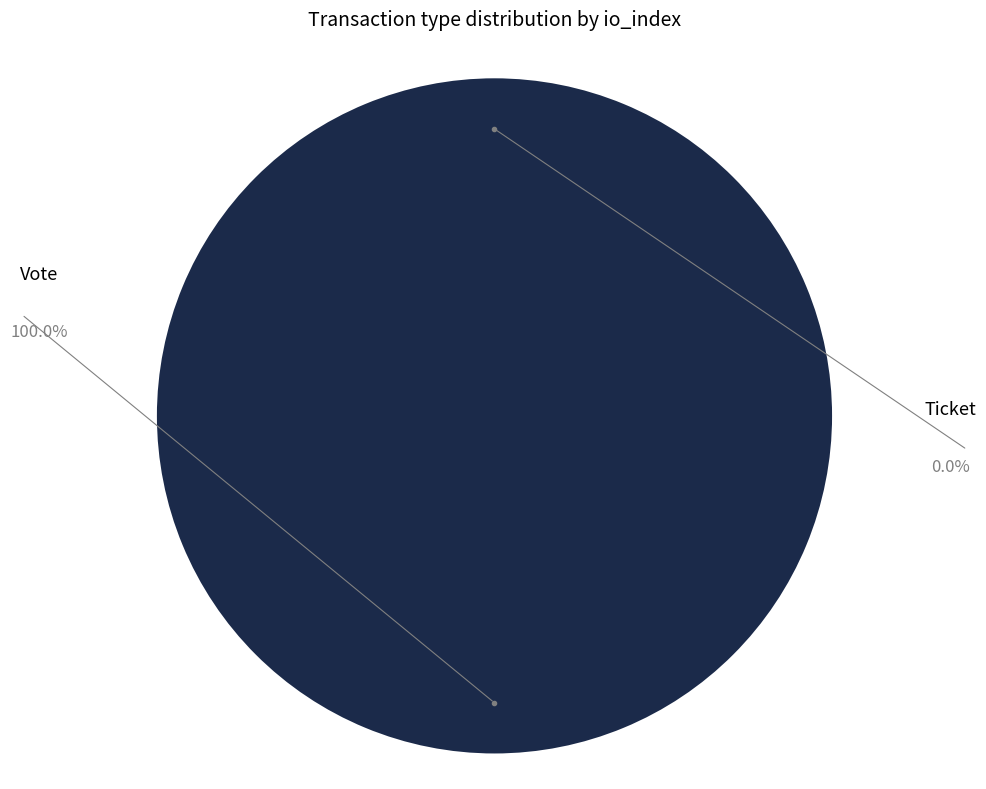

What portion of the pie excludes Ticket?

100.0%